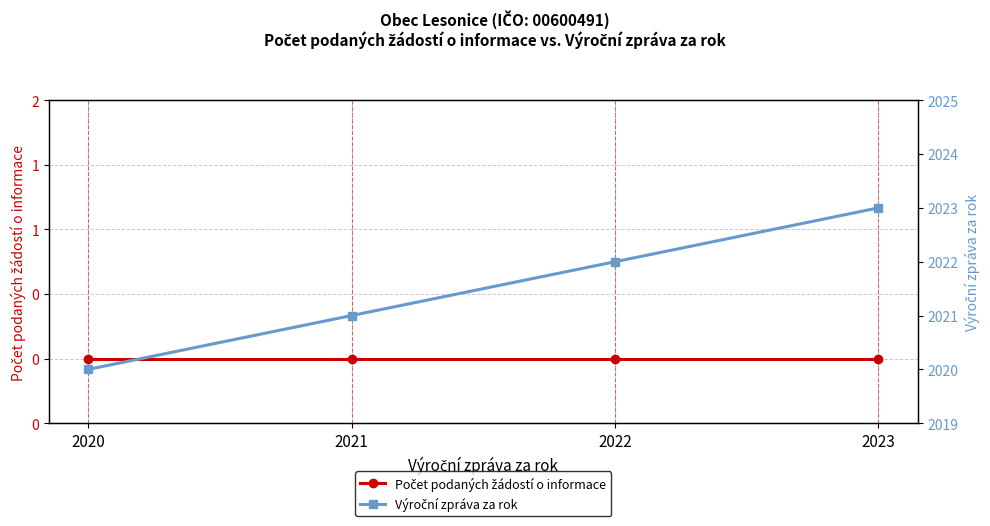

How many Výroční zpráva za rok values are between 2021 and 2023?

3